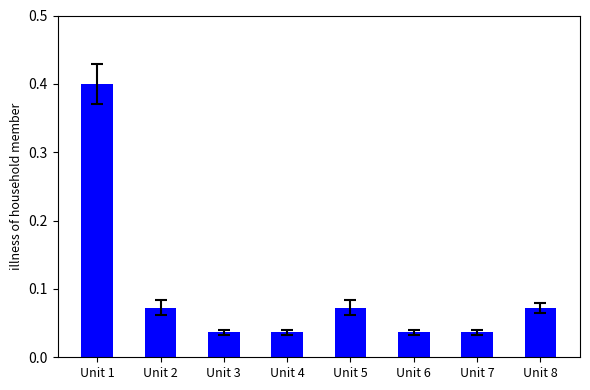

True or false: the data shows 0.4 at Unit 1.

True